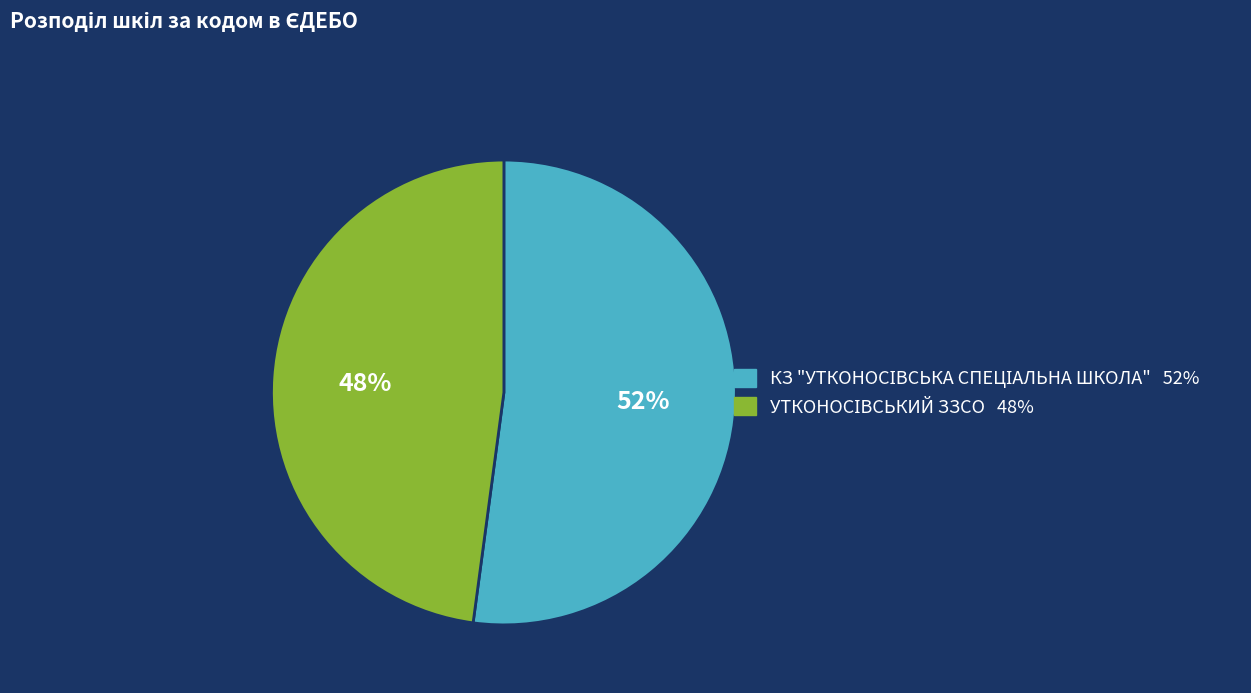

To the nearest percent, what is the difference between the largest and smallest slice percentages?

4%